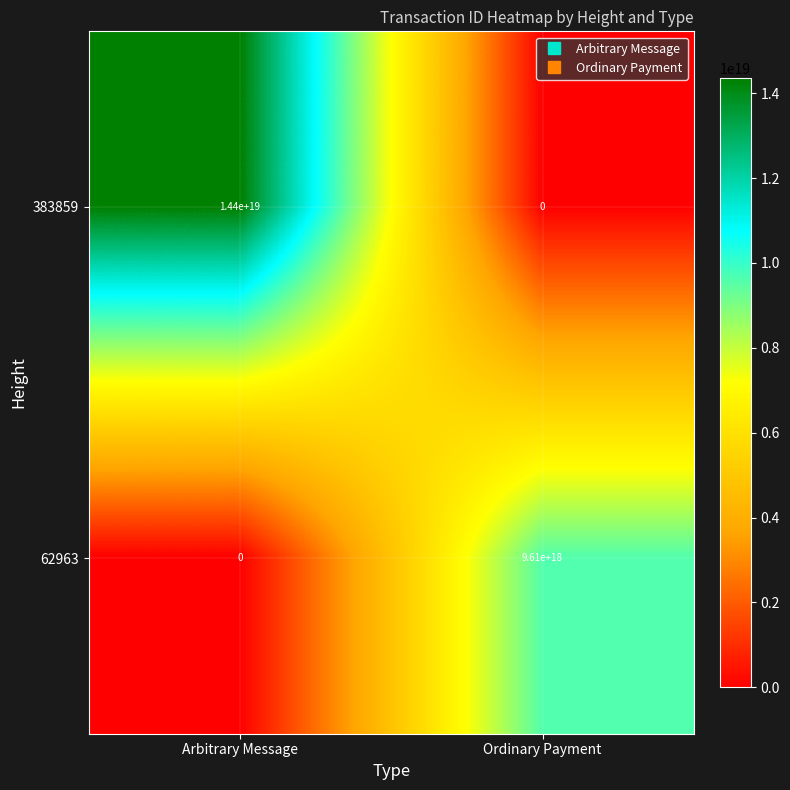

At Arbitrary Message, list the series in order from largest to smallest.

383859, 62963